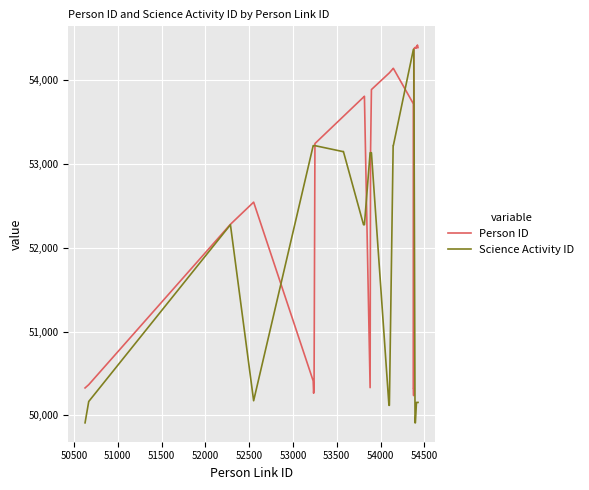

Which series has the largest range (max minus min)?

Science Activity ID